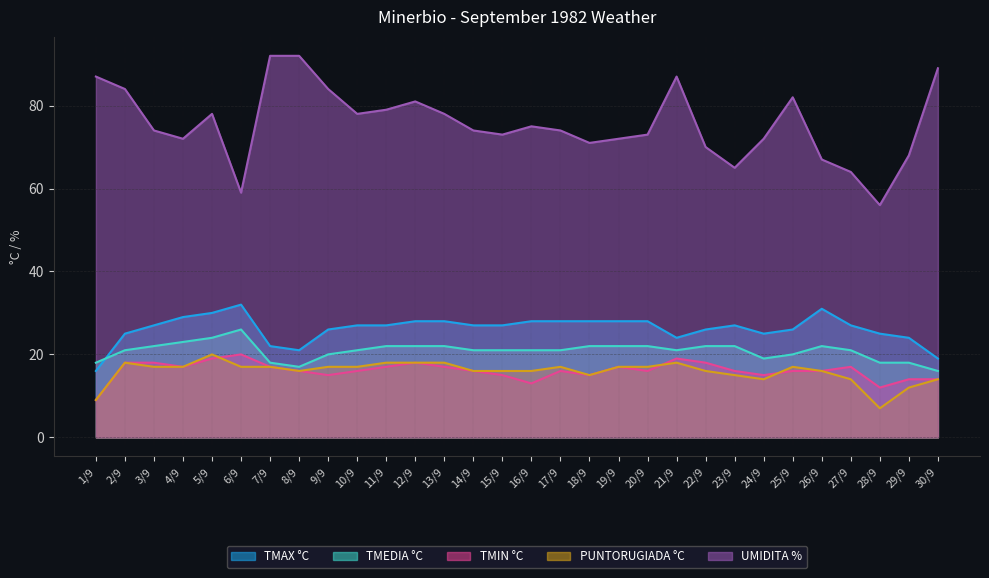

Reading right to left, what are all the values shown in this chart?

TMAX °C: 30/9=19	29/9=24	28/9=25	27/9=27	26/9=31	25/9=26	24/9=25	23/9=27	22/9=26	21/9=24	20/9=28	19/9=28	18/9=28	17/9=28	16/9=28	15/9=27	14/9=27	13/9=28	12/9=28	11/9=27	10/9=27	9/9=26	8/9=21	7/9=22	6/9=32	5/9=30	4/9=29	3/9=27	2/9=25	1/9=16
TMEDIA °C: 30/9=16	29/9=18	28/9=18	27/9=21	26/9=22	25/9=20	24/9=19	23/9=22	22/9=22	21/9=21	20/9=22	19/9=22	18/9=22	17/9=21	16/9=21	15/9=21	14/9=21	13/9=22	12/9=22	11/9=22	10/9=21	9/9=20	8/9=17	7/9=18	6/9=26	5/9=24	4/9=23	3/9=22	2/9=21	1/9=18
TMIN °C: 30/9=14	29/9=14	28/9=12	27/9=17	26/9=16	25/9=16	24/9=15	23/9=16	22/9=18	21/9=19	20/9=16	19/9=17	18/9=15	17/9=16	16/9=13	15/9=15	14/9=16	13/9=17	12/9=18	11/9=17	10/9=16	9/9=15	8/9=16	7/9=17	6/9=20	5/9=19	4/9=17	3/9=18	2/9=18	1/9=9
PUNTORUGIADA °C: 30/9=14	29/9=12	28/9=7	27/9=14	26/9=16	25/9=17	24/9=14	23/9=15	22/9=16	21/9=18	20/9=17	19/9=17	18/9=15	17/9=17	16/9=16	15/9=16	14/9=16	13/9=18	12/9=18	11/9=18	10/9=17	9/9=17	8/9=16	7/9=17	6/9=17	5/9=20	4/9=17	3/9=17	2/9=18	1/9=9
UMIDITA %: 30/9=89	29/9=68	28/9=56	27/9=64	26/9=67	25/9=82	24/9=72	23/9=65	22/9=70	21/9=87	20/9=73	19/9=72	18/9=71	17/9=74	16/9=75	15/9=73	14/9=74	13/9=78	12/9=81	11/9=79	10/9=78	9/9=84	8/9=92	7/9=92	6/9=59	5/9=78	4/9=72	3/9=74	2/9=84	1/9=87